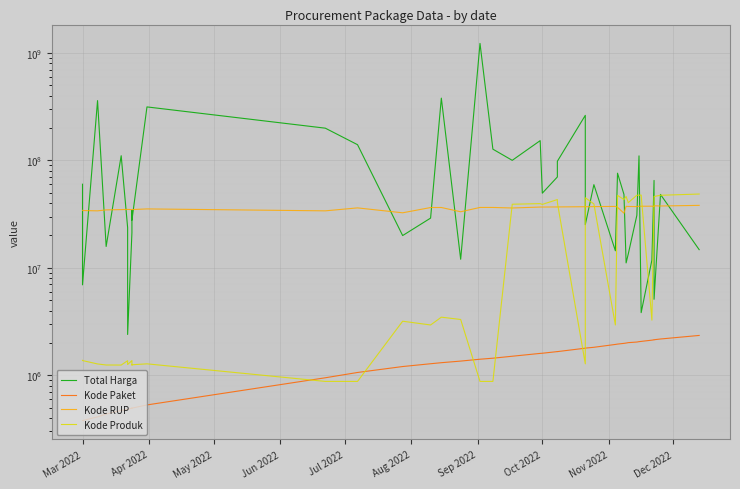

True or false: Total Harga and Kode Paket intersect in this chart.

False